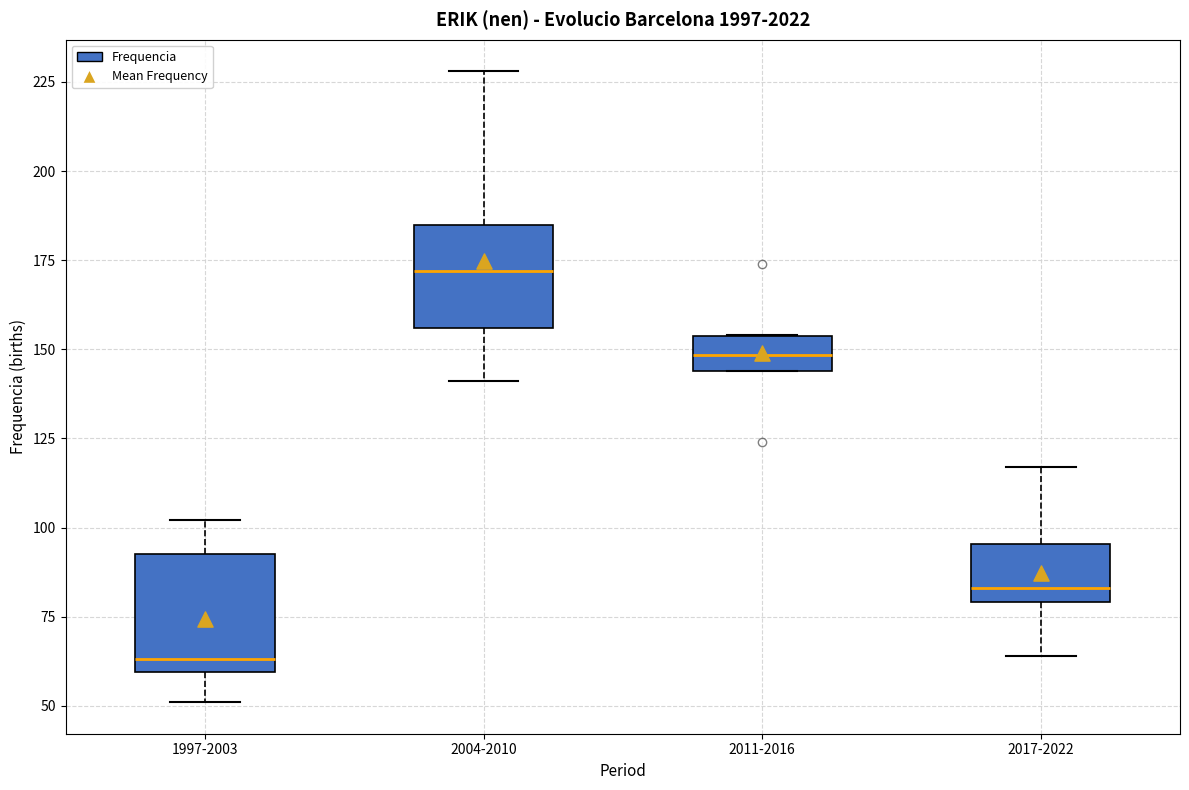

Which box's median line is the lowest?

1997-2003